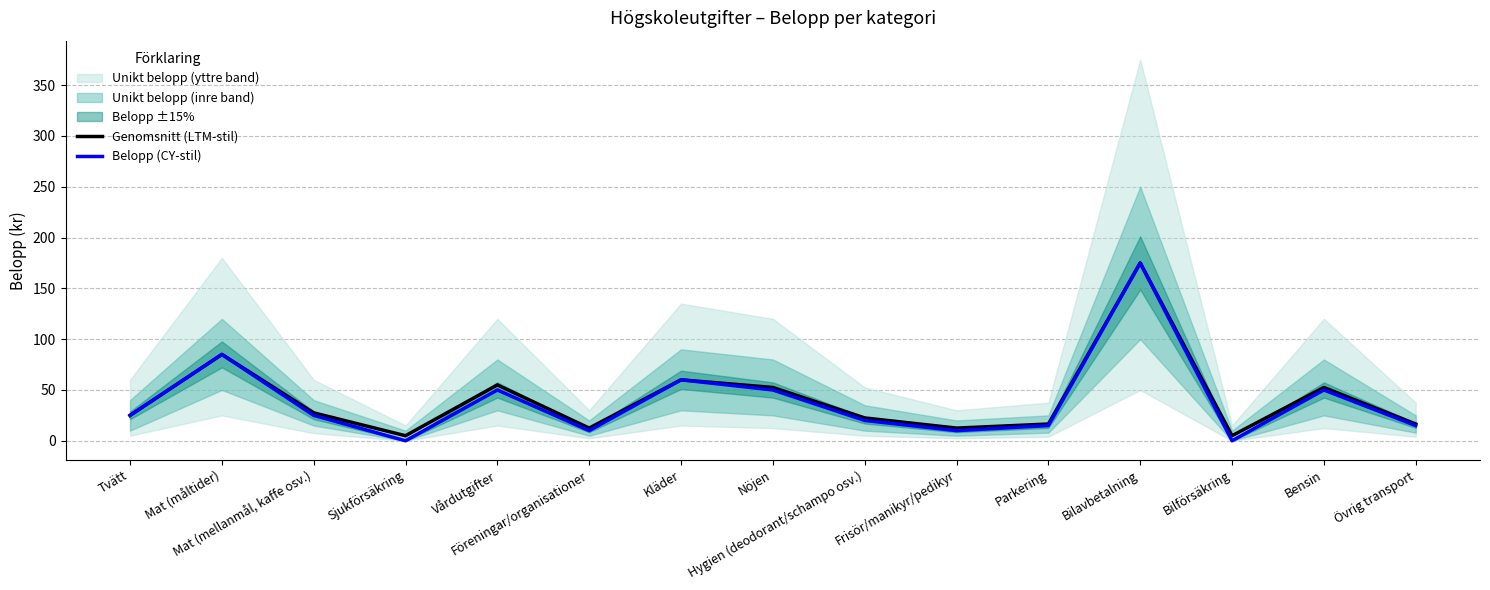

Reading right to left, list all the values displayed in this chart.

Genomsnitt (LTM-stil): 16.5	52.5	5.0	175.0	16.5	12.5	22.5	52.5	60.0	12.5	55.0	5.0	27.5	85.0	25.0
Belopp (CY-stil): 15.0	50.0	0.0	175.0	15.0	10.0	20.0	50.0	60.0	10.0	50.0	0.0	25.0	85.0	25.0